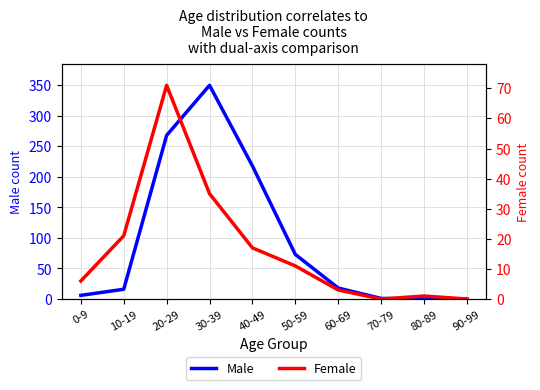

The Female series shows 45 at 20-29. True or false?

False